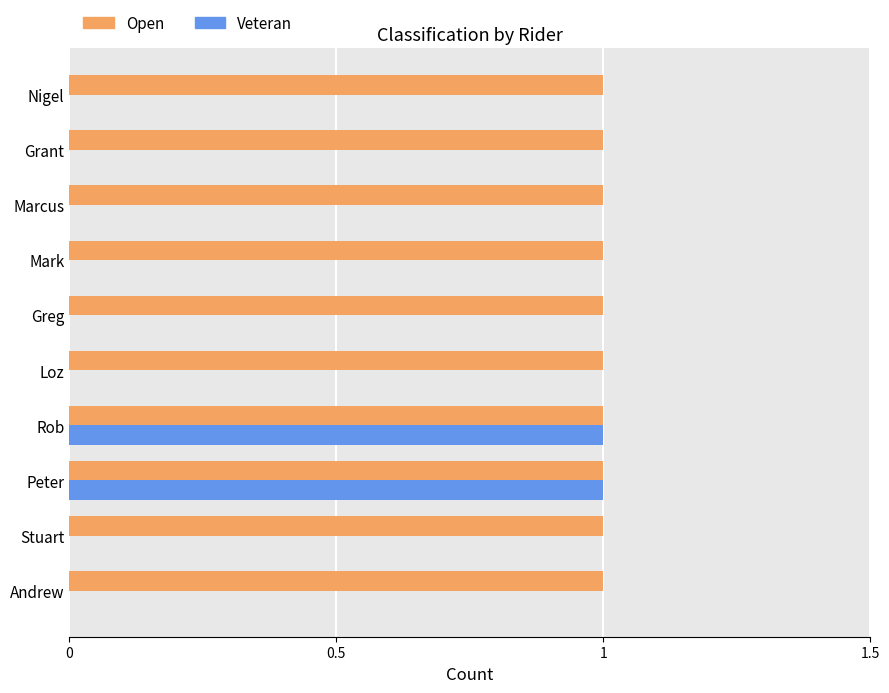

What is the sum of all Open values?

10